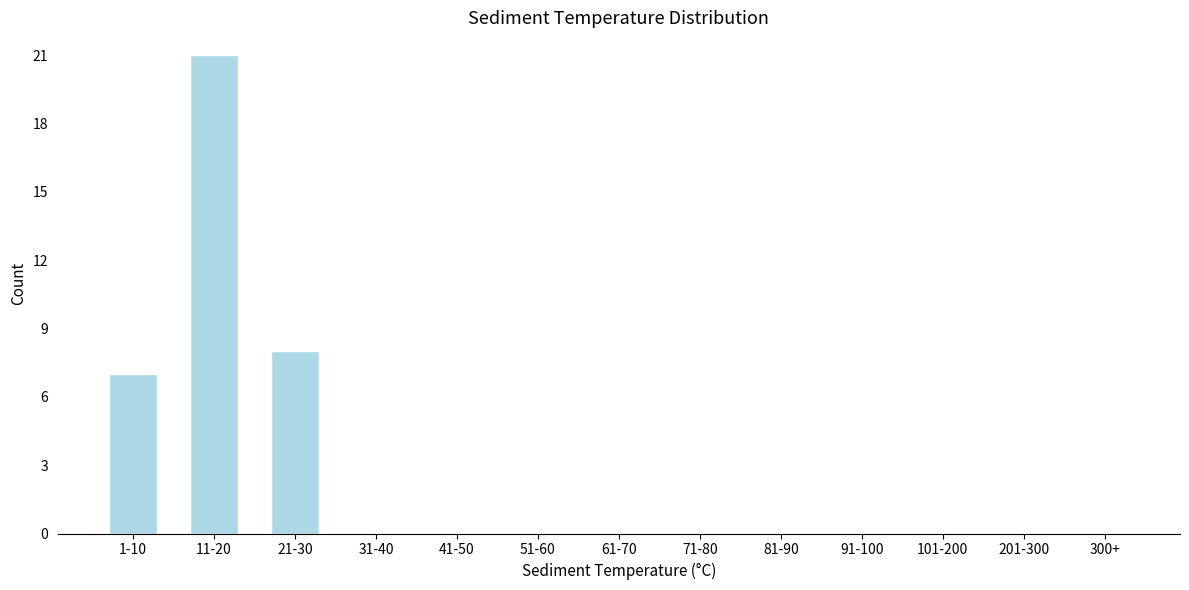

Reading left to right, transcribe all the data shown in this chart.

1-10=7	11-20=21	21-30=8	31-40=0	41-50=0	51-60=0	61-70=0	71-80=0	81-90=0	91-100=0	101-200=0	201-300=0	300+=0